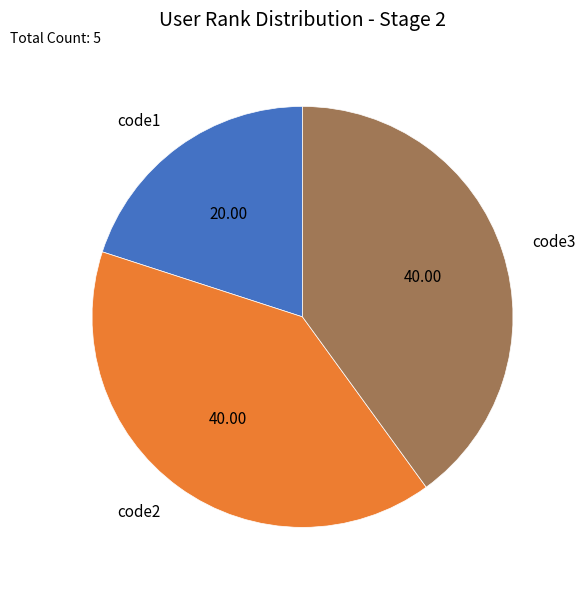

Is it true that code2 is 40% of the pie?

True